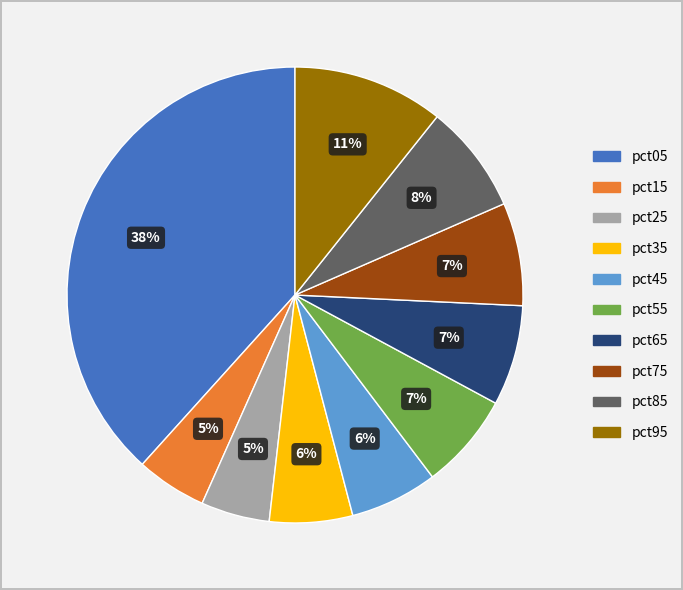

Is it true that pct45 is 18% of the pie?

False